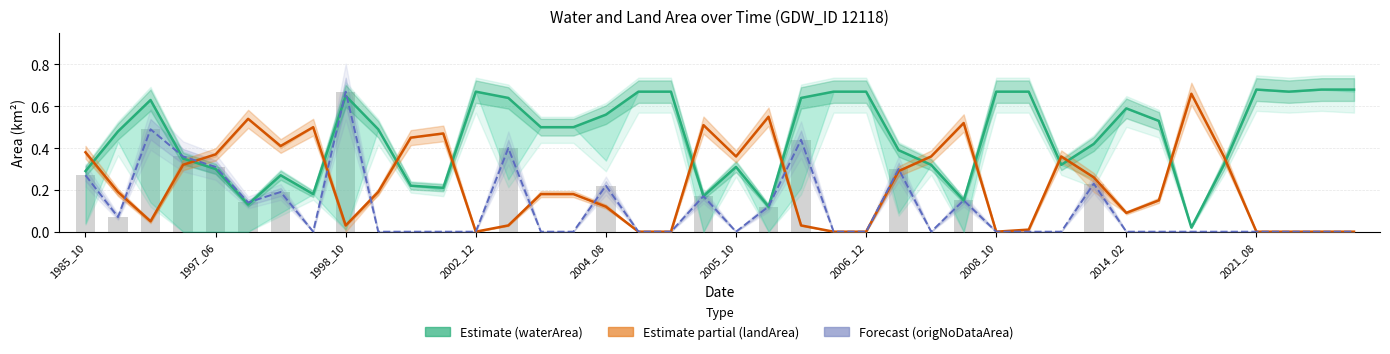

Which has a higher value, 26 or 27?

26